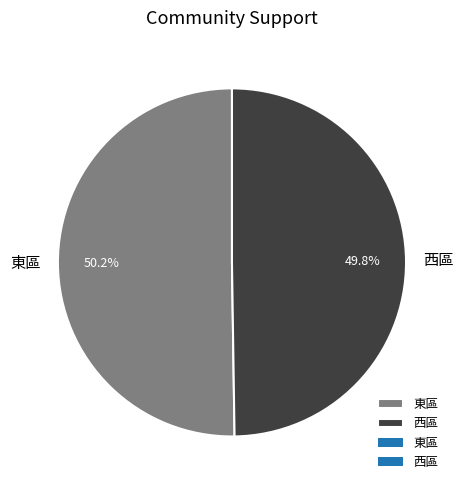

What is the ratio of the value at 西區 to the value at 東區?

1.0